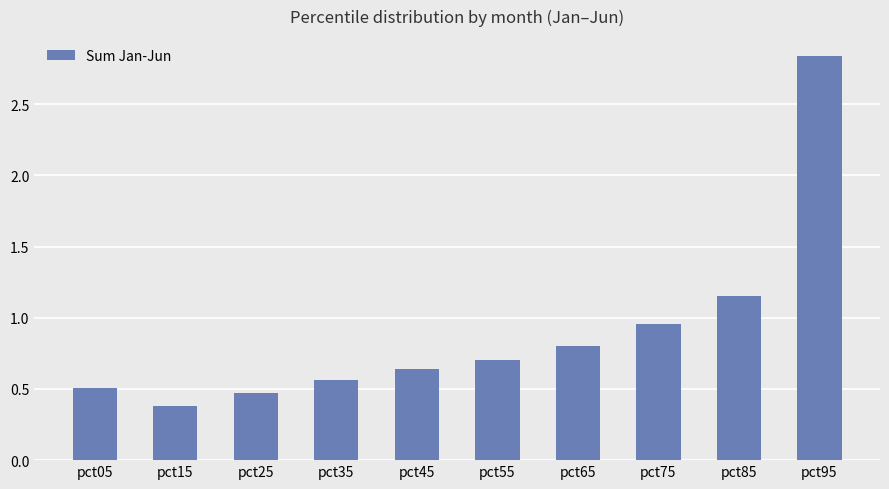

What is the difference between the values at pct95 and pct25?

2.4